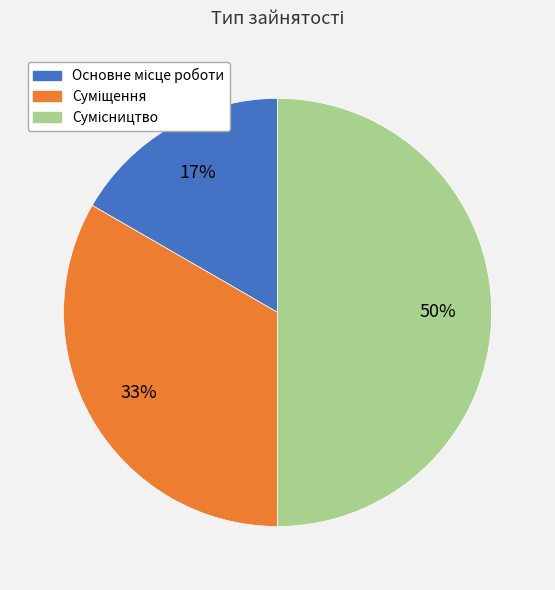

To the nearest percent, what is the difference between the largest and smallest slice percentages?

33%